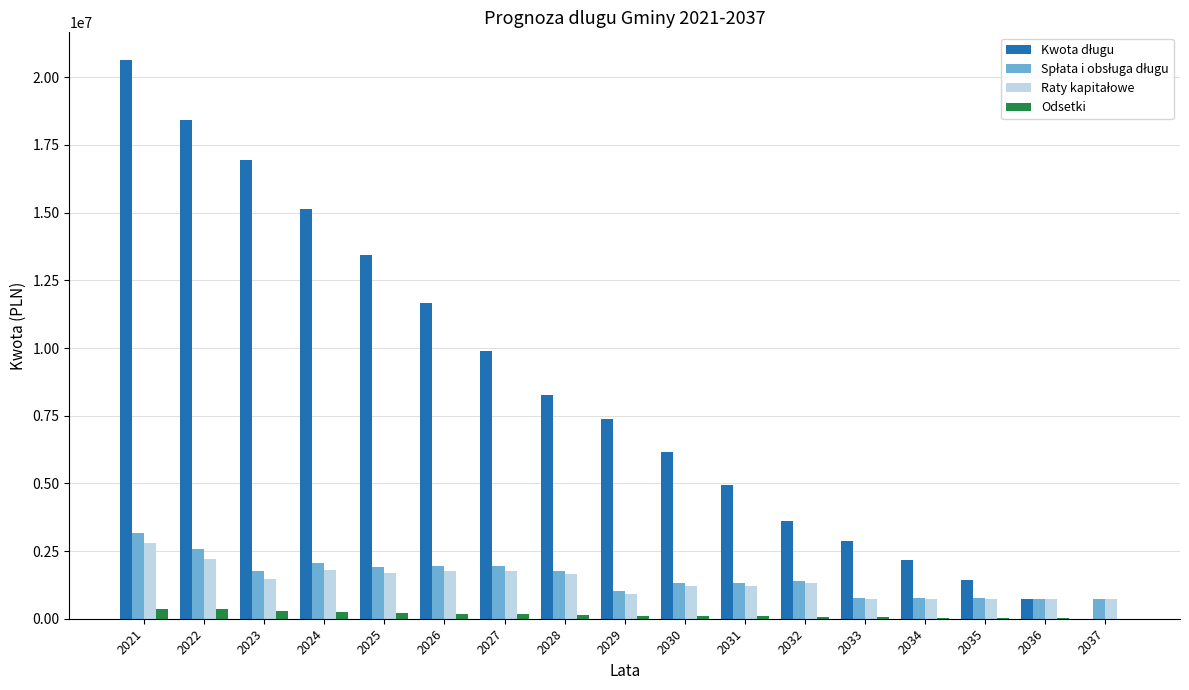

How many groups of bars are there?

17